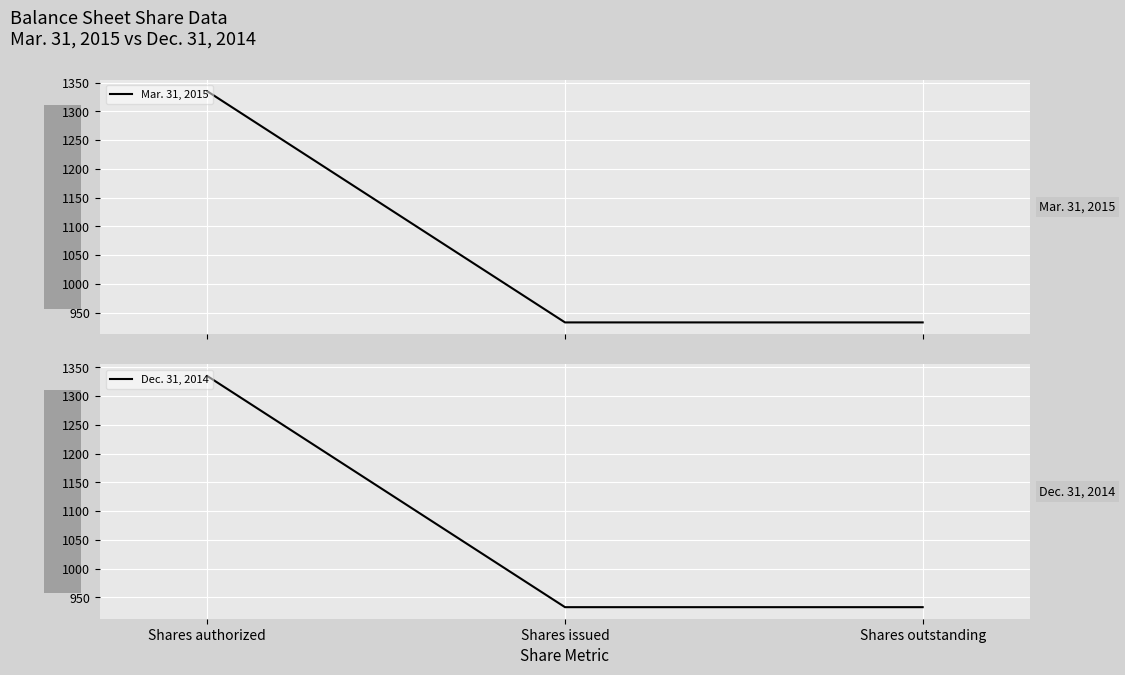

Reading right to left, list all the values displayed in this chart.

Mar. 31, 2015: 933.1	933.1	1335.0
Dec. 31, 2014: 933.1	933.1	1335.0